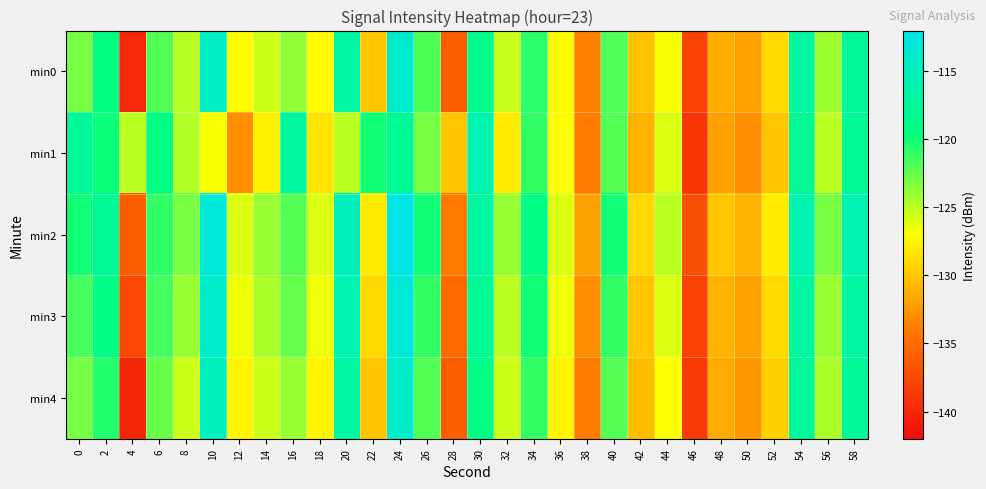

Which has a higher value, 14 or 8?

8